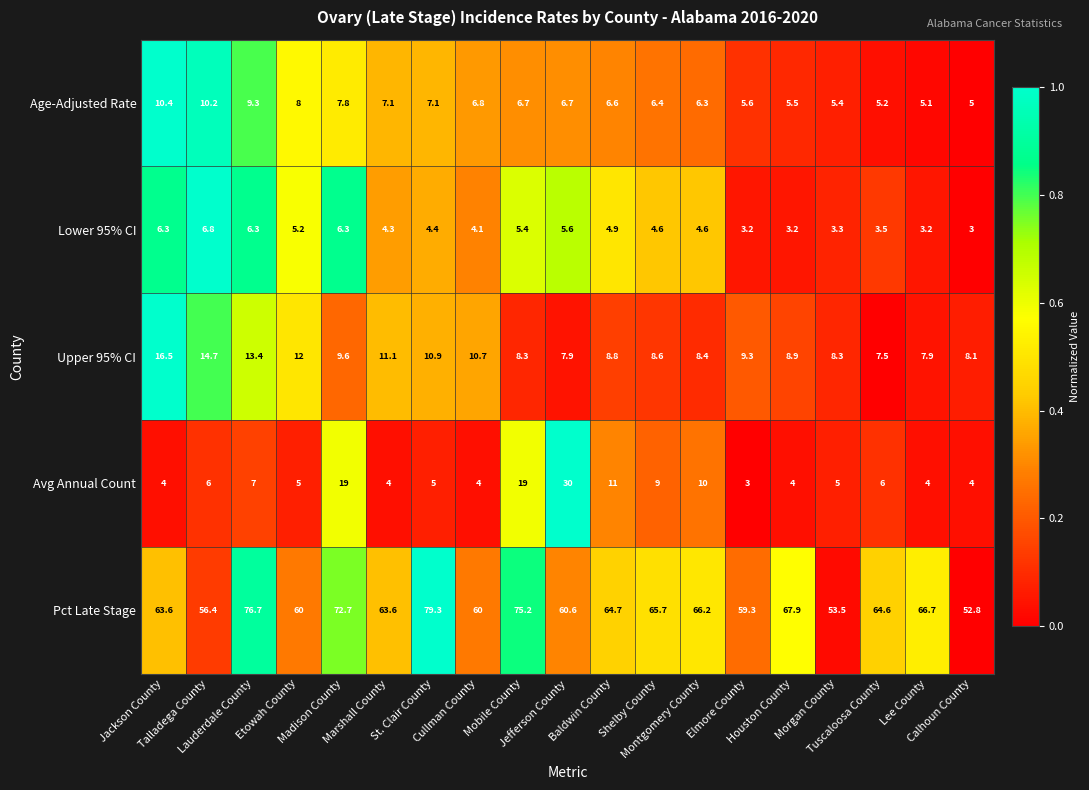

Rank the series by their maximum value, from highest to lowest.

Pct Late Stage, Avg Annual Count, Upper 95% CI, Age-Adjusted Rate, Lower 95% CI